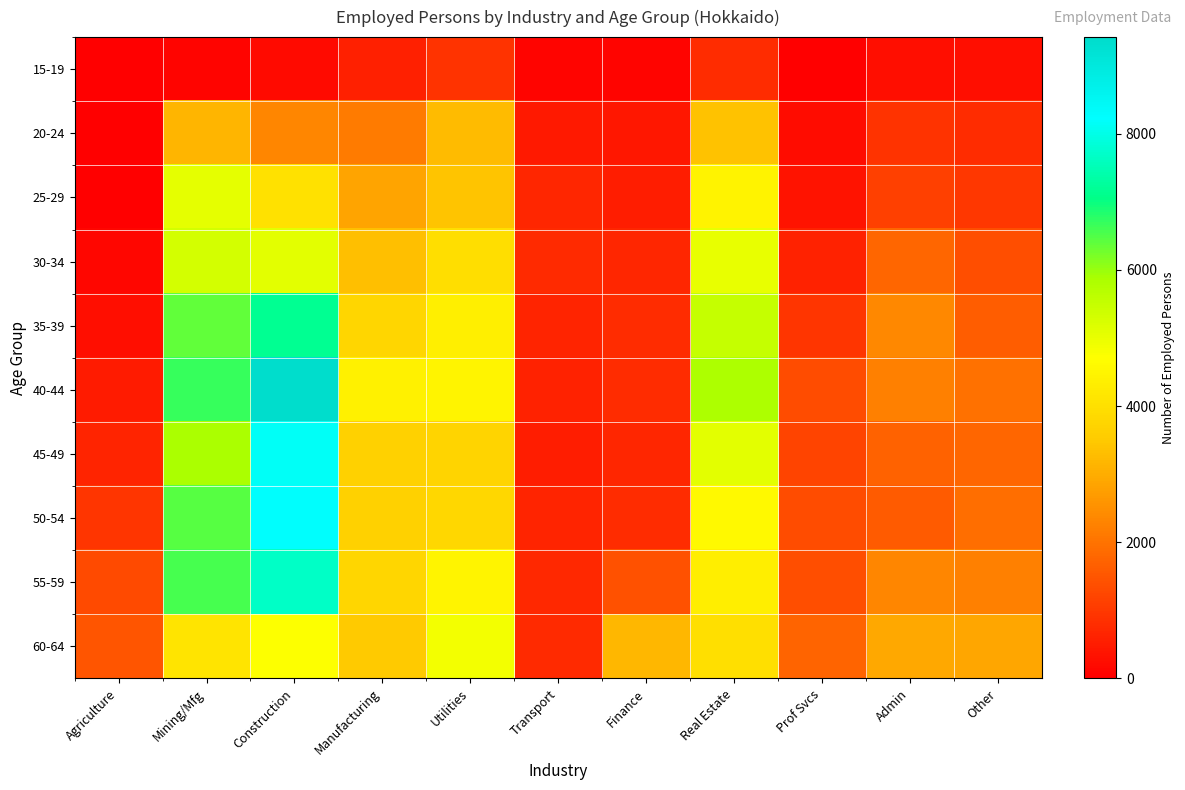

At which category is the sum across all series the highest?

Construction